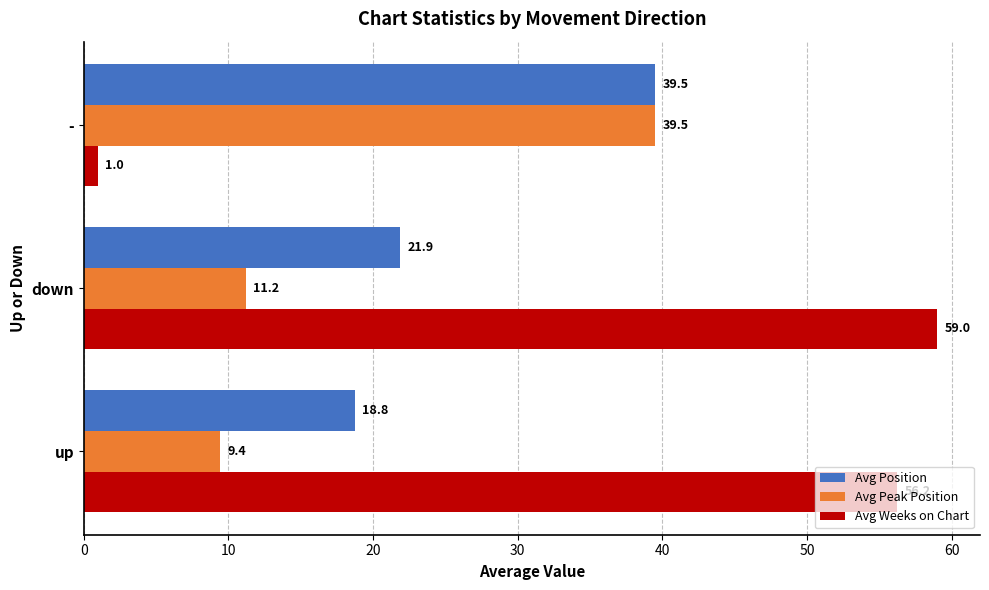

What is the sum of all Avg Position values?

80.2